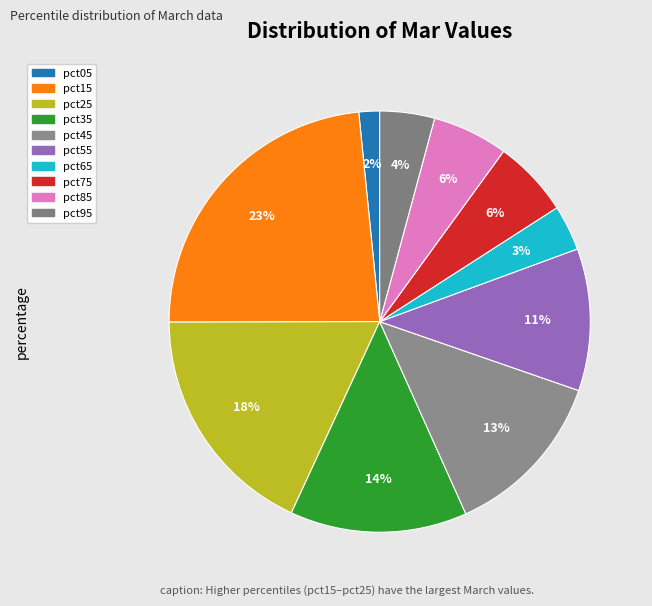

Which has a higher value, pct85 or pct05?

pct85